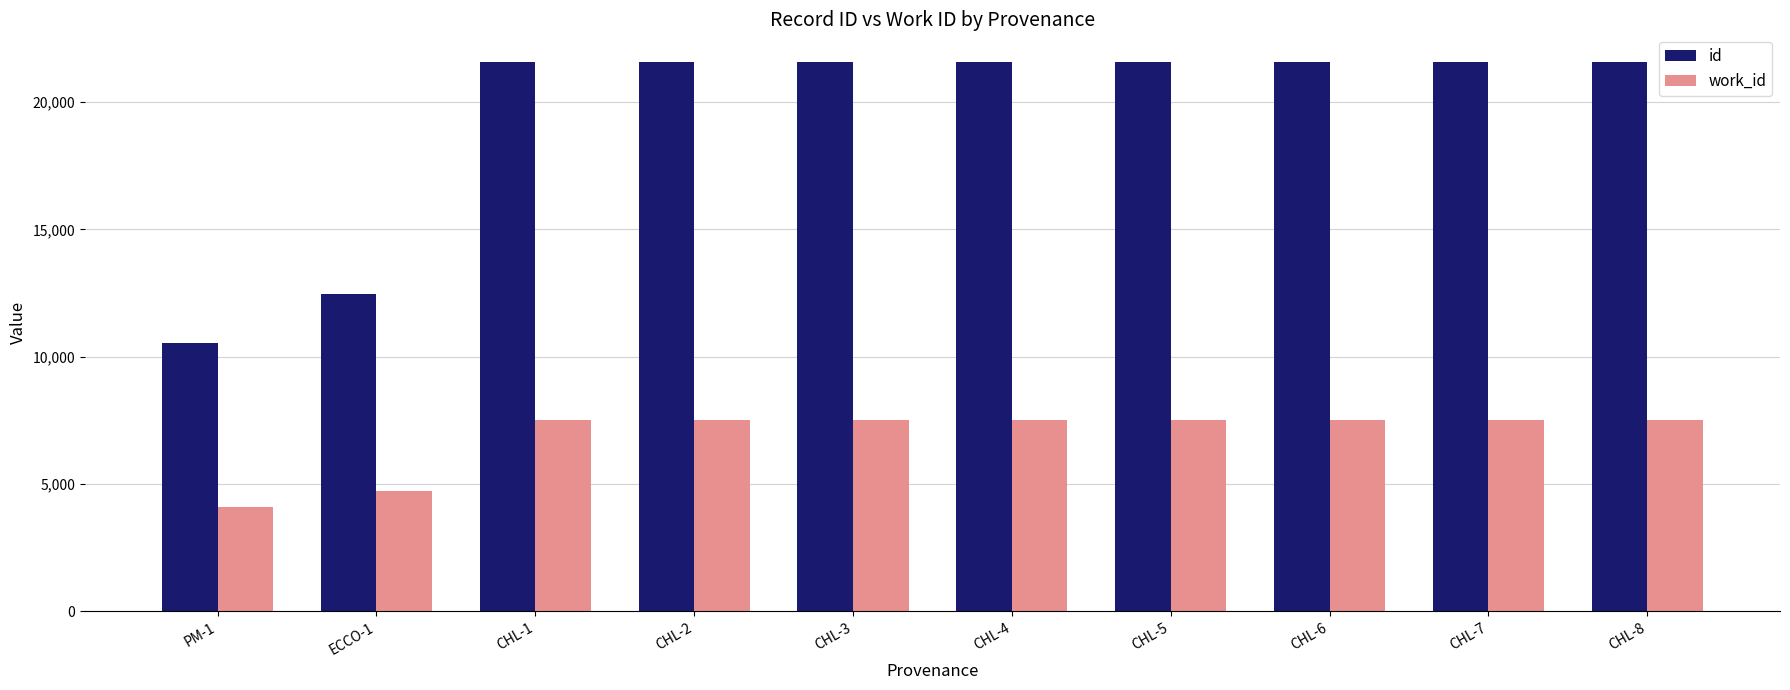

What is the label of the 7th bar from the right?

CHL-2